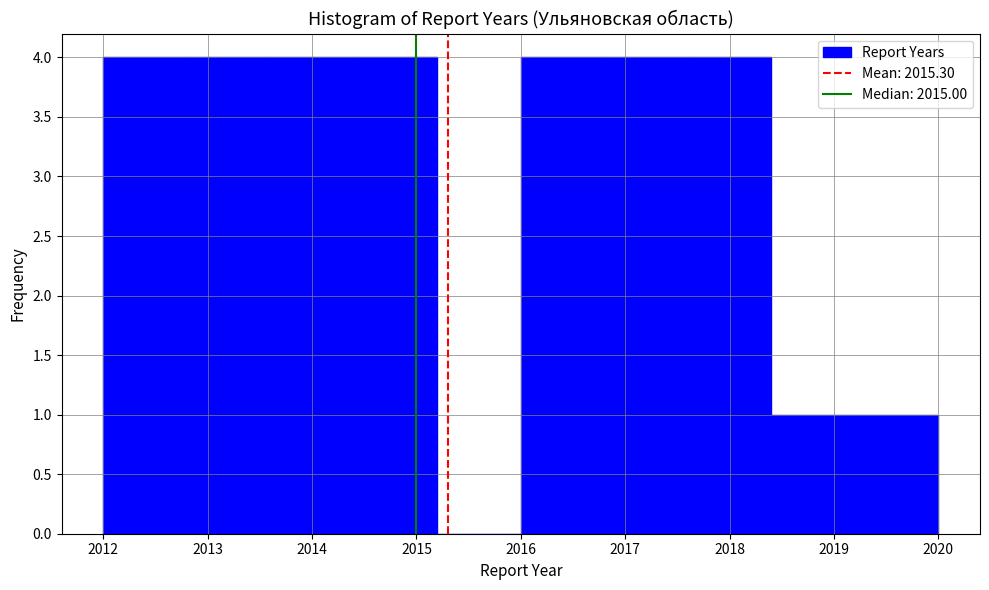

Reading left to right, transcribe this chart: for each bar, give the range it covers on the x-axis and its height. The values are not printed on the chart, so give them approximately, as read against the axis.

2012.0 to 2012.8: 4
2012.8 to 2013.6: 4
2013.6 to 2014.4: 4
2014.4 to 2015.2: 4
2015.2 to 2016.0: 0
2016.0 to 2016.8: 4
2016.8 to 2017.6: 4
2017.6 to 2018.4: 4
2018.4 to 2019.2: 1
2019.2 to 2020.0: 1